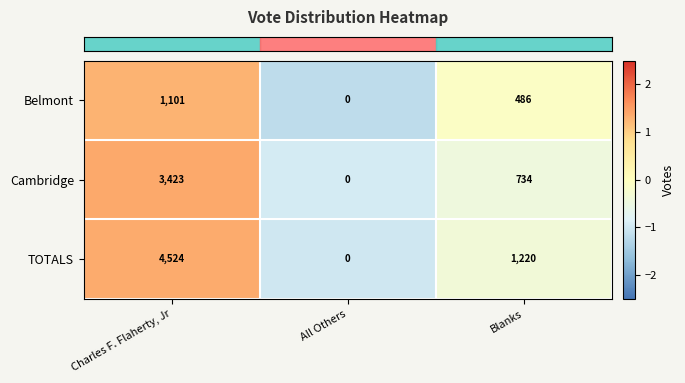

At which category does the chart reach its peak across all series?

Charles F. Flaherty, Jr